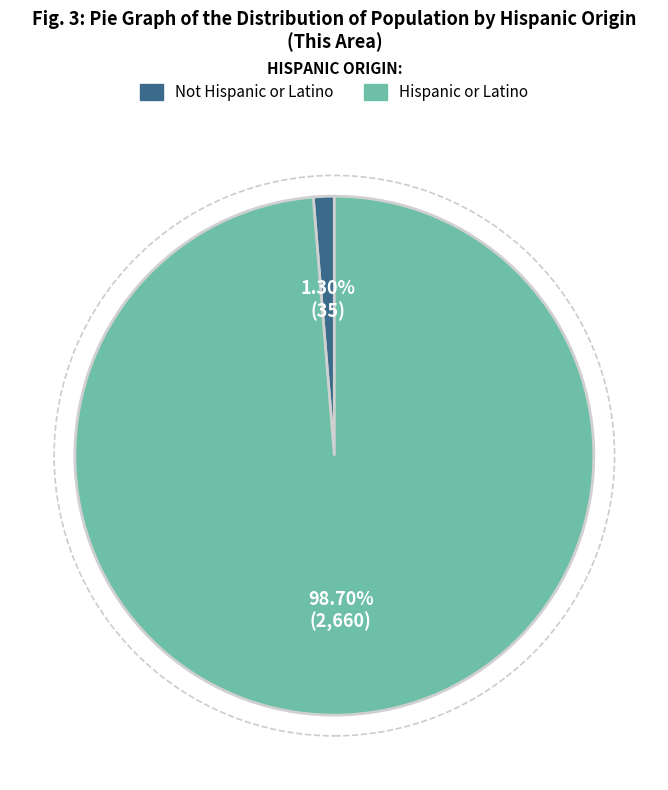

To the nearest percent, what is the average slice percentage?

50%